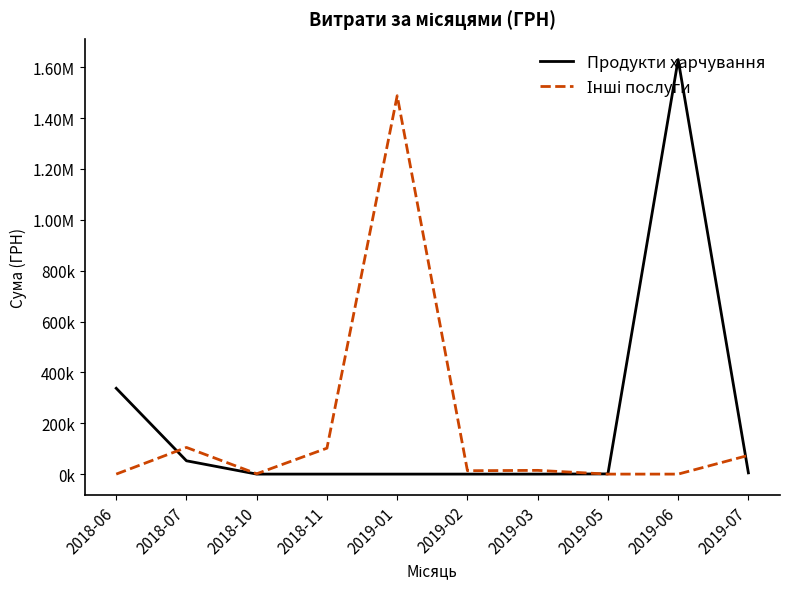

Does the chart have visible grid lines?

No